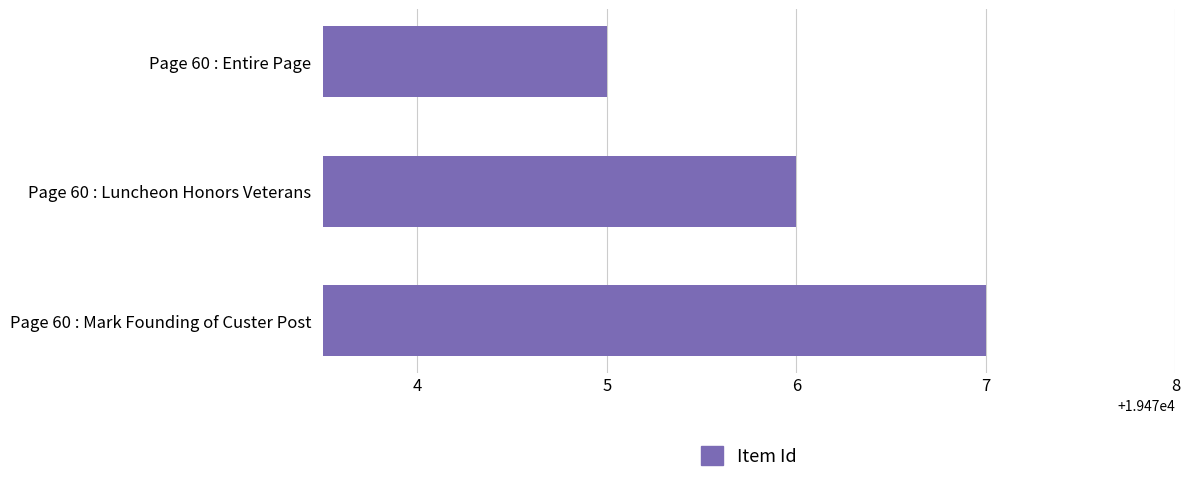

What is the difference between the maximum and minimum values?

2